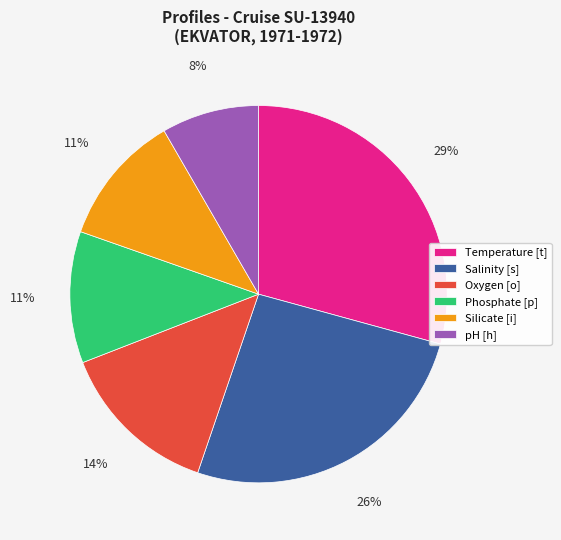

The Salinity [s] slice represents 26% of the pie. True or false?

True